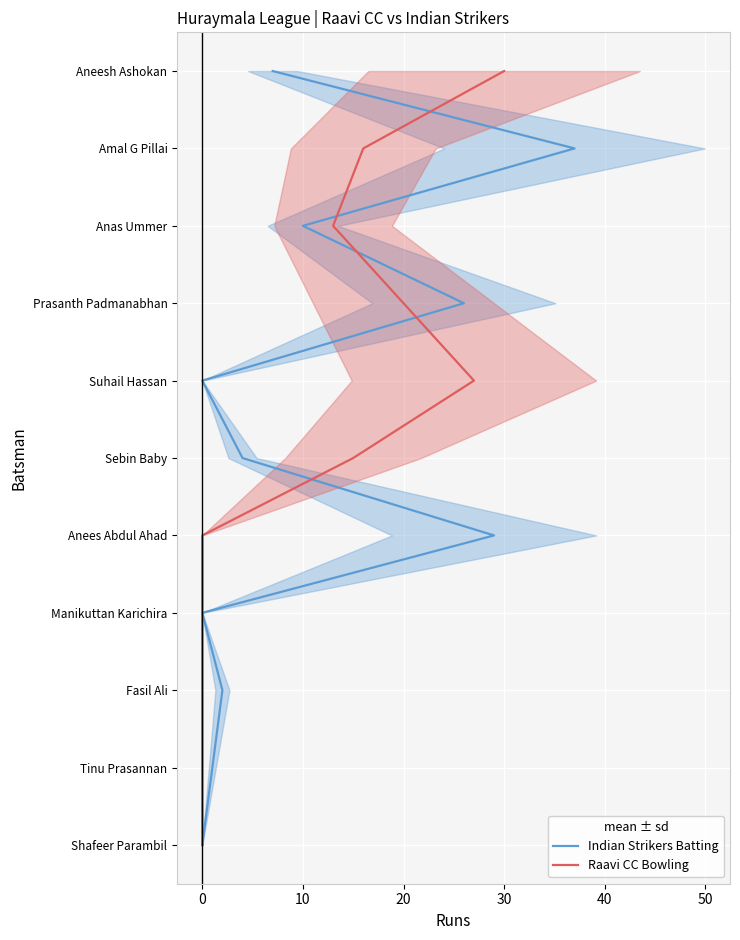

The Raavi CC Bowling series shows 3 at 0. True or false?

False